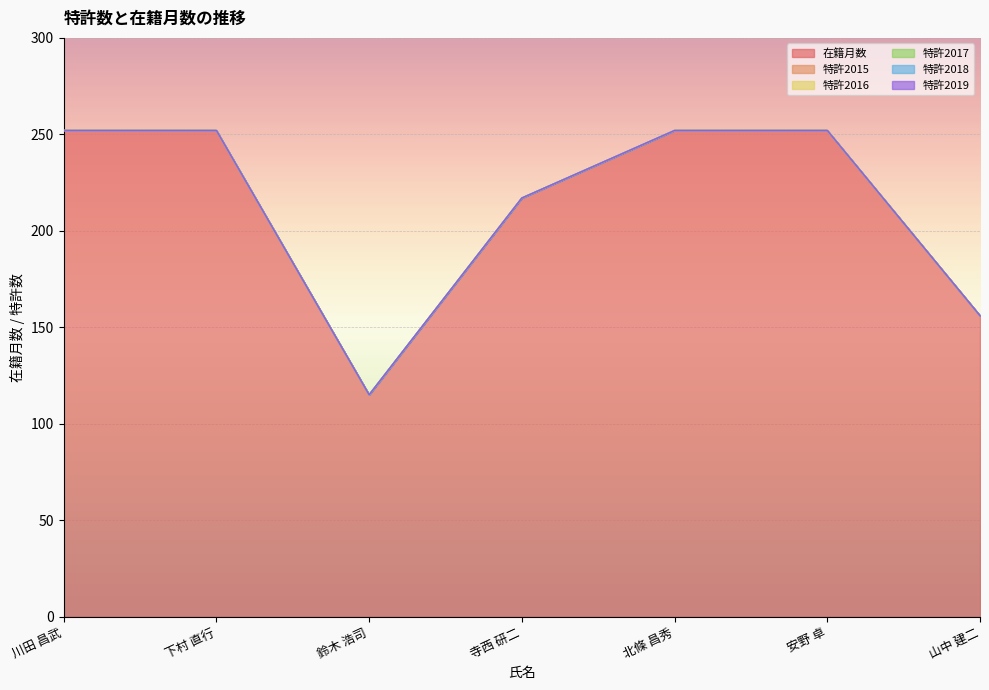

What are all the series names shown in the legend?

在籍月数, 特許2015, 特許2016, 特許2017, 特許2018, 特許2019